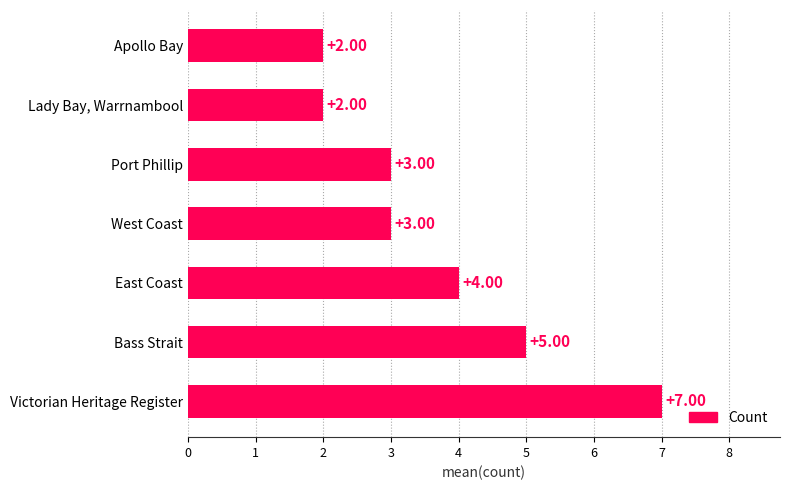

What is the ratio of the value at West Coast to the value at Port Phillip?

1.0